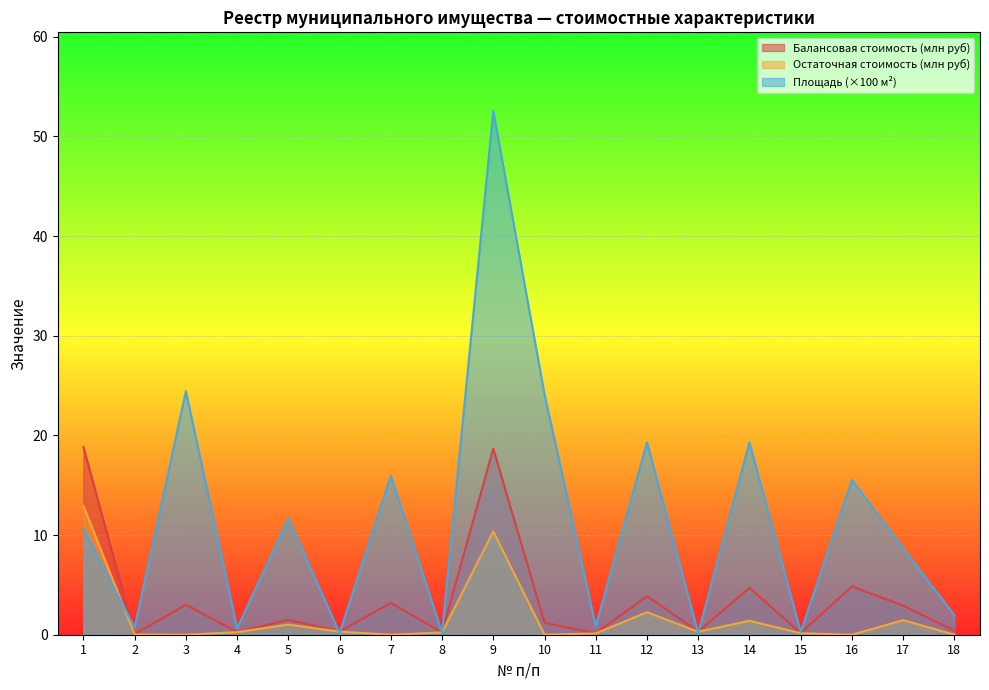

How many lines are shown in the chart?

3